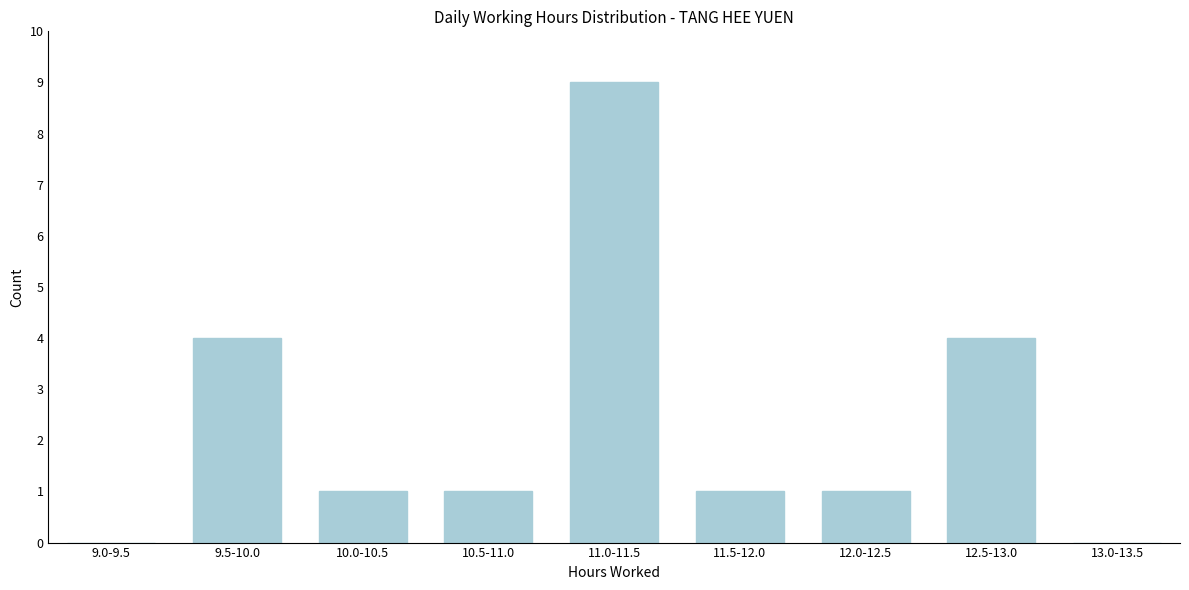

Reading left to right, list all the values displayed in this chart.

9.0-9.5=0	9.5-10.0=4	10.0-10.5=1	10.5-11.0=1	11.0-11.5=9	11.5-12.0=1	12.0-12.5=1	12.5-13.0=4	13.0-13.5=0